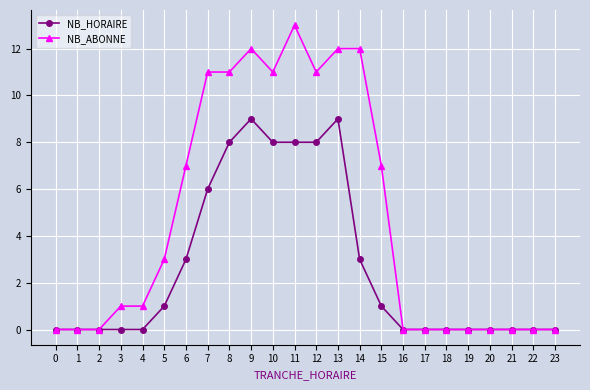

Rank the series by their maximum value, from highest to lowest.

NB_ABONNE, NB_HORAIRE